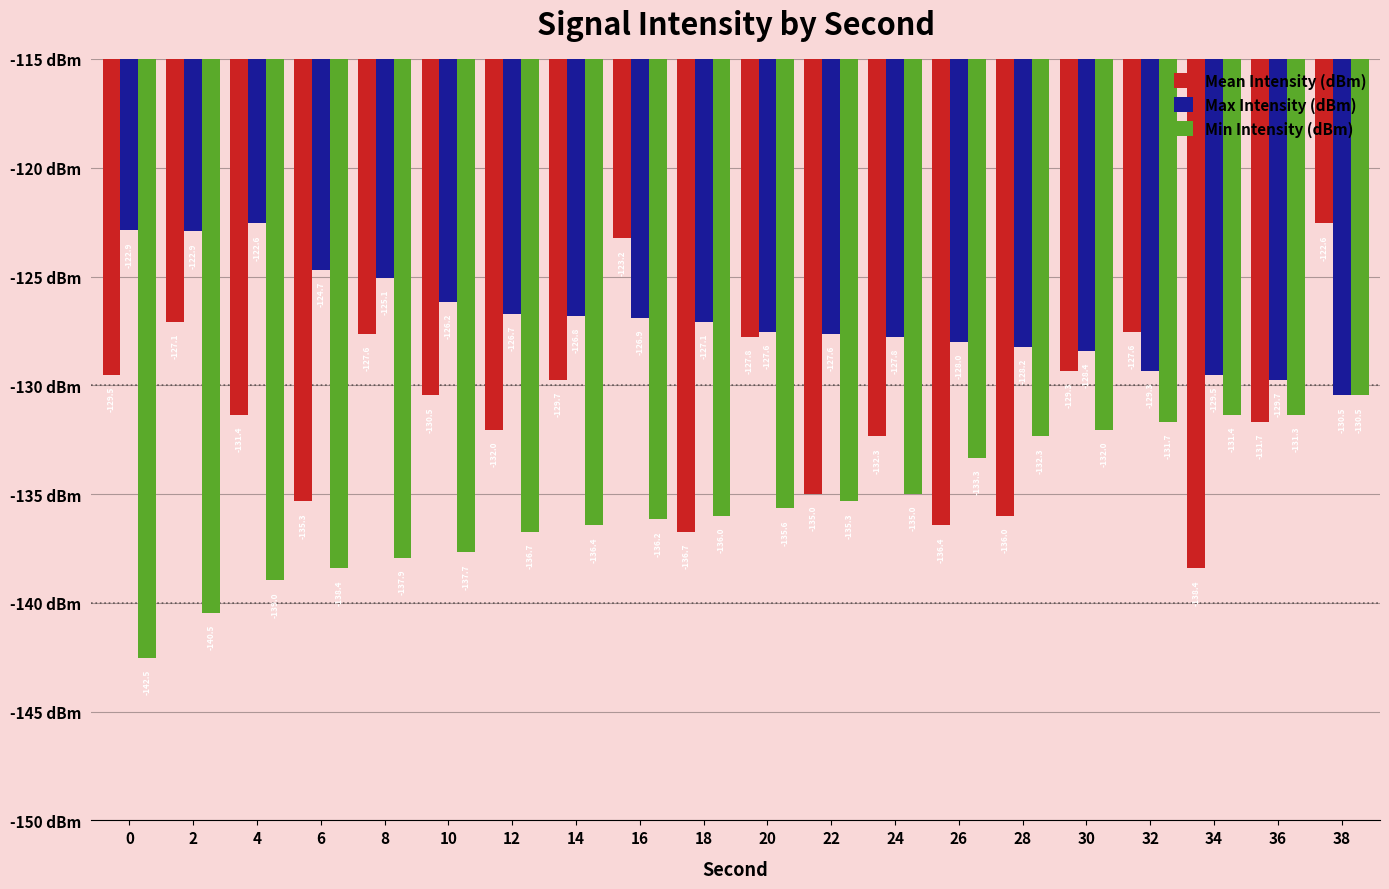

How many bars are there in total?

60